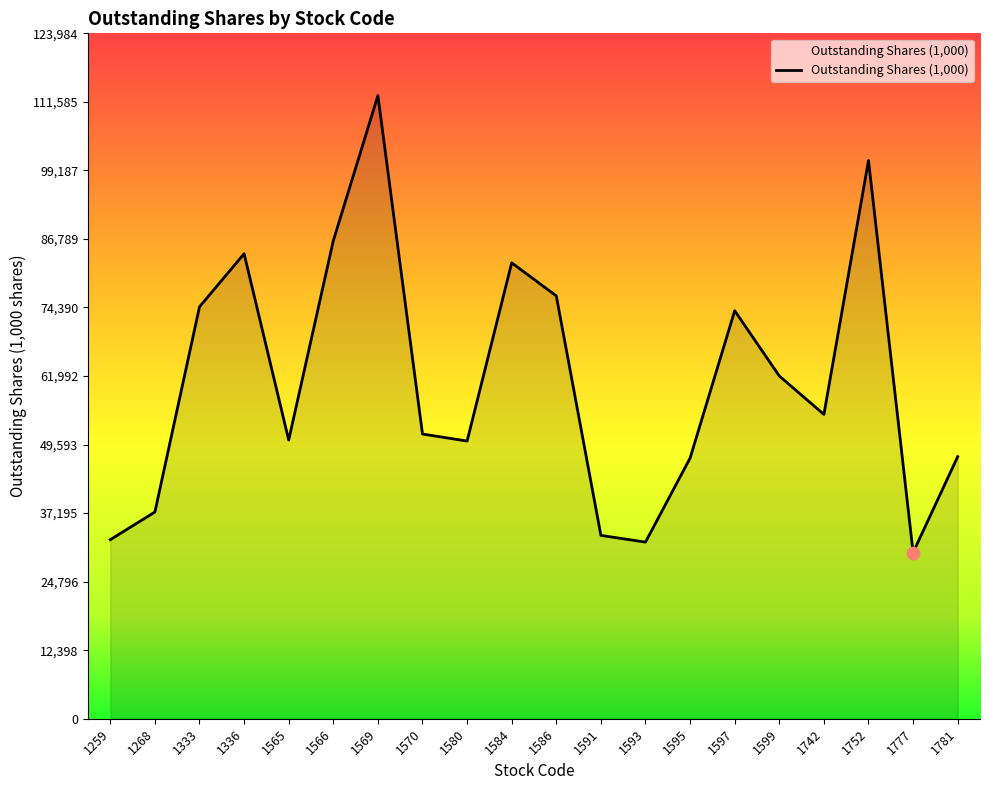

What is the change in value from 1584 to 1599?

-20468